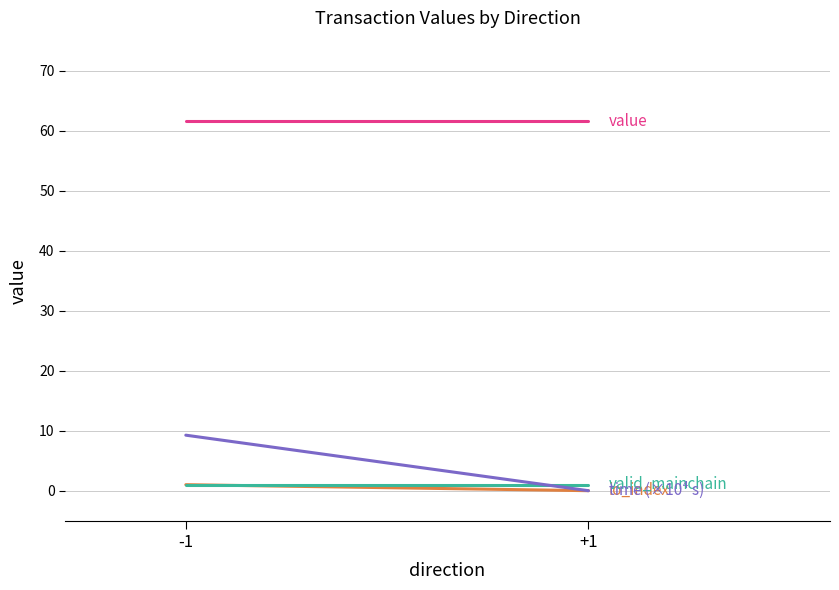

The value of io_index at +1 is 0.0. True or false?

True